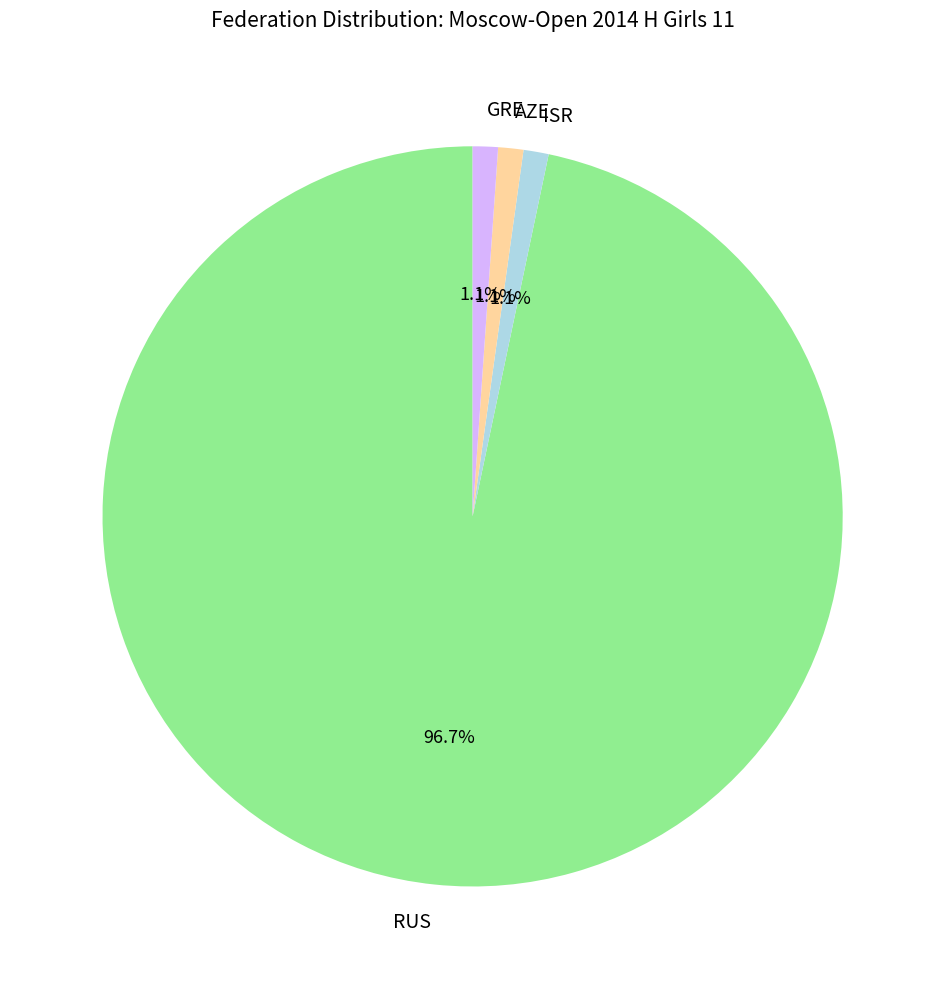

How many segments does this pie chart have?

4